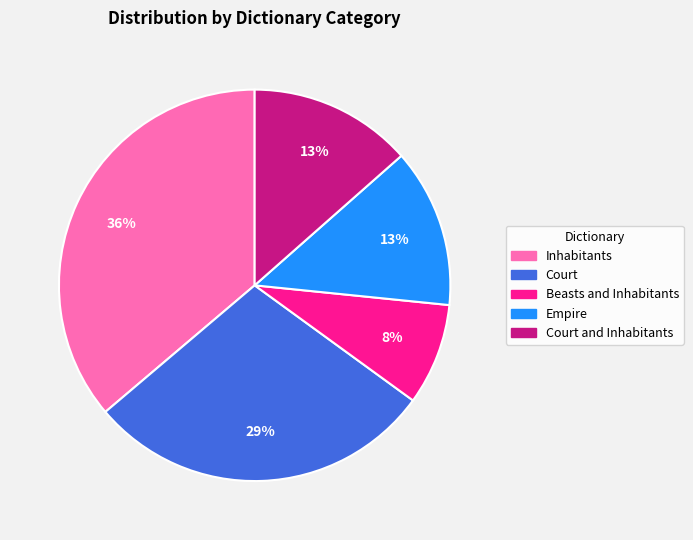

To the nearest percent, what is the difference between the largest and smallest slice percentages?

28%